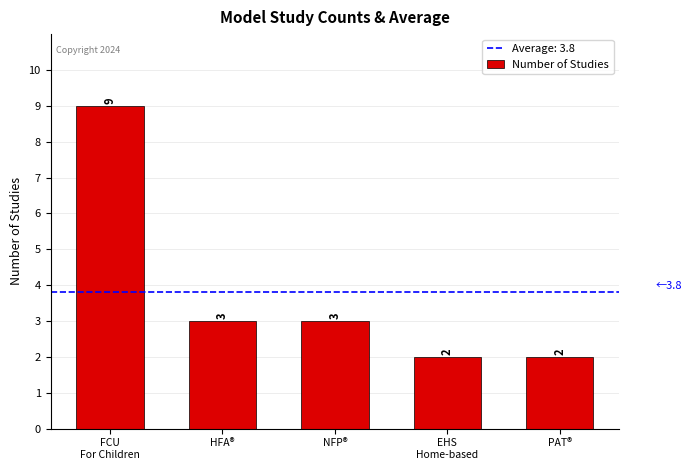

The chart shows a value of 3 at HFA®. True or false?

True